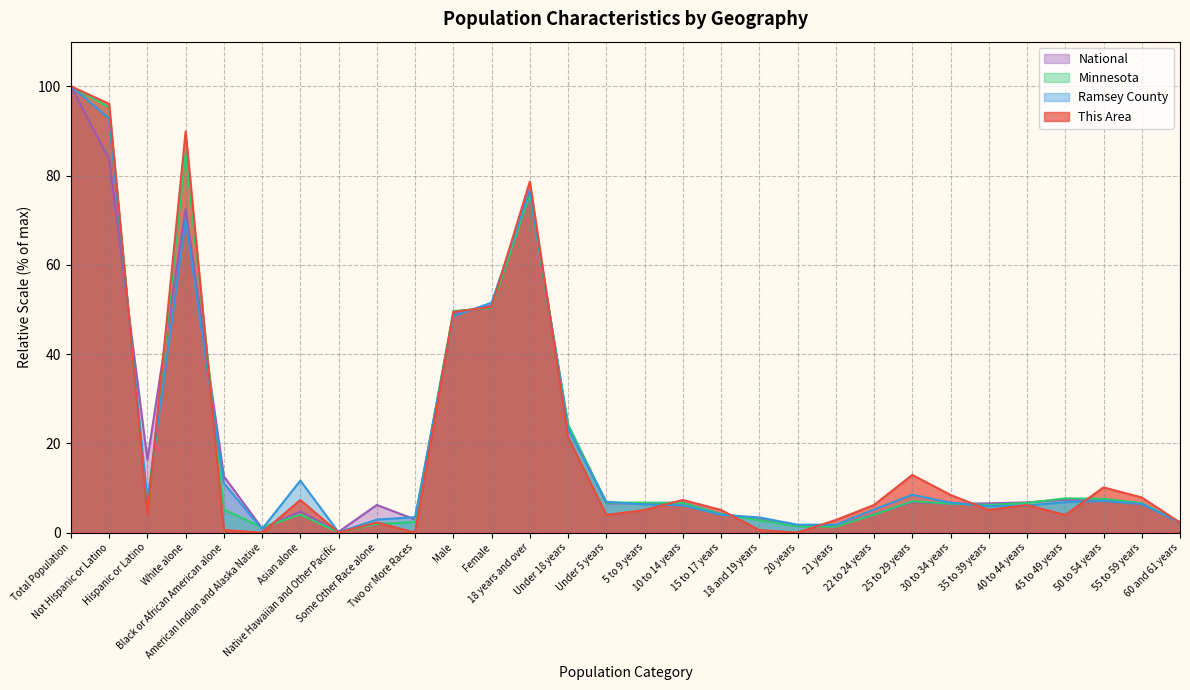

True or false: National has more than 1 interior local peaks.

True